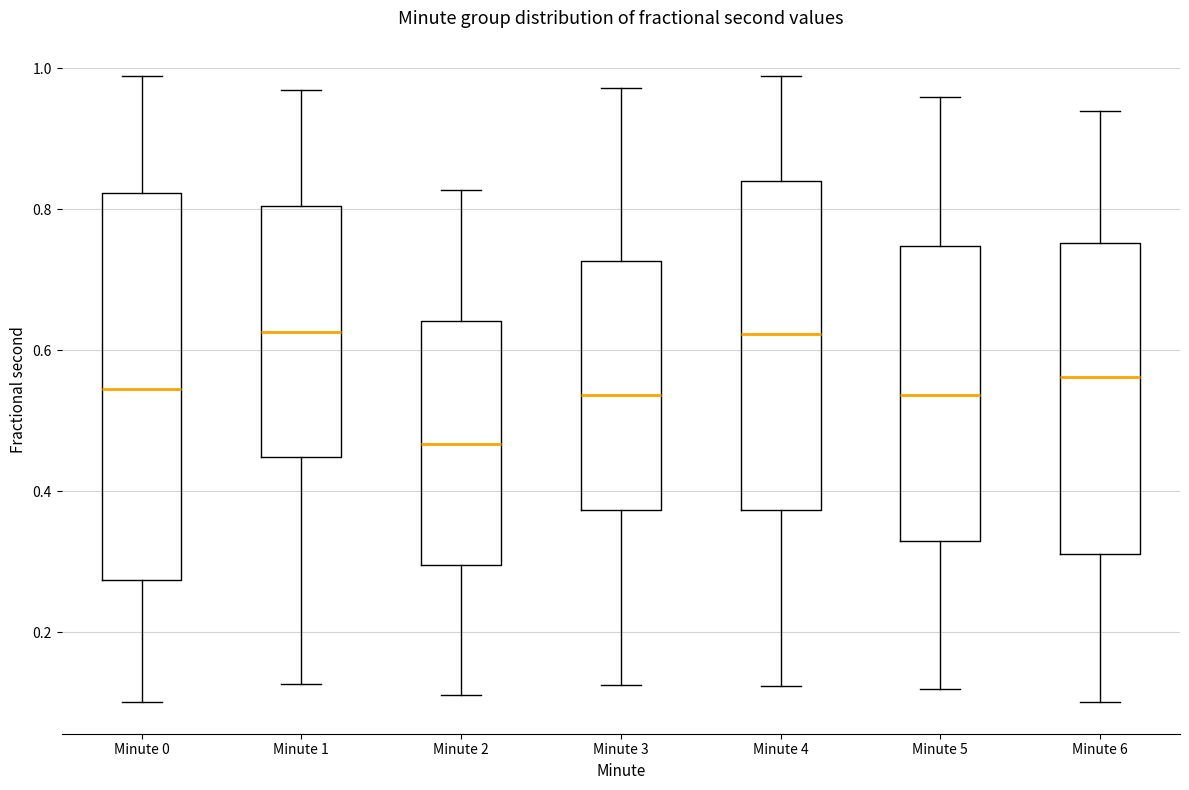

Reading left to right, read every box against the y-axis: the position of its median line, the range the box covers, and the ends of its whiskers. The values are not printed on the chart, so give them approximately, as read against the axis.

Minute 0: median 0.54, box 0.28 to 0.82, whiskers 0.10 to 0.98
Minute 1: median 0.62, box 0.44 to 0.80, whiskers 0.12 to 0.96
Minute 2: median 0.46, box 0.30 to 0.64, whiskers 0.12 to 0.82
Minute 3: median 0.54, box 0.38 to 0.72, whiskers 0.12 to 0.98
Minute 4: median 0.62, box 0.38 to 0.84, whiskers 0.12 to 0.98
Minute 5: median 0.54, box 0.32 to 0.74, whiskers 0.12 to 0.96
Minute 6: median 0.56, box 0.32 to 0.76, whiskers 0.10 to 0.94